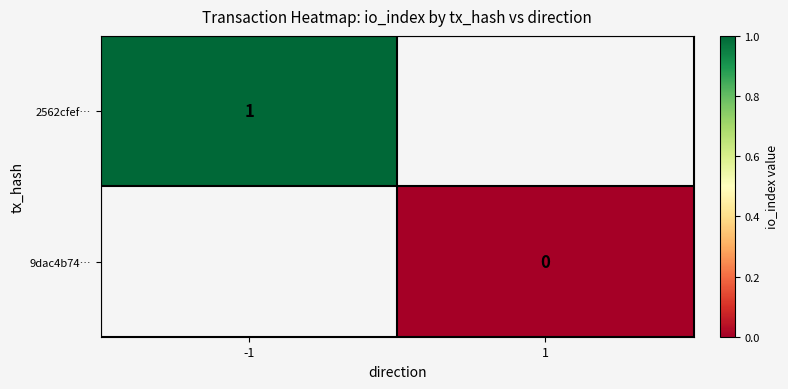

Is it true that 2562cfef… equals 0 at -1?

False